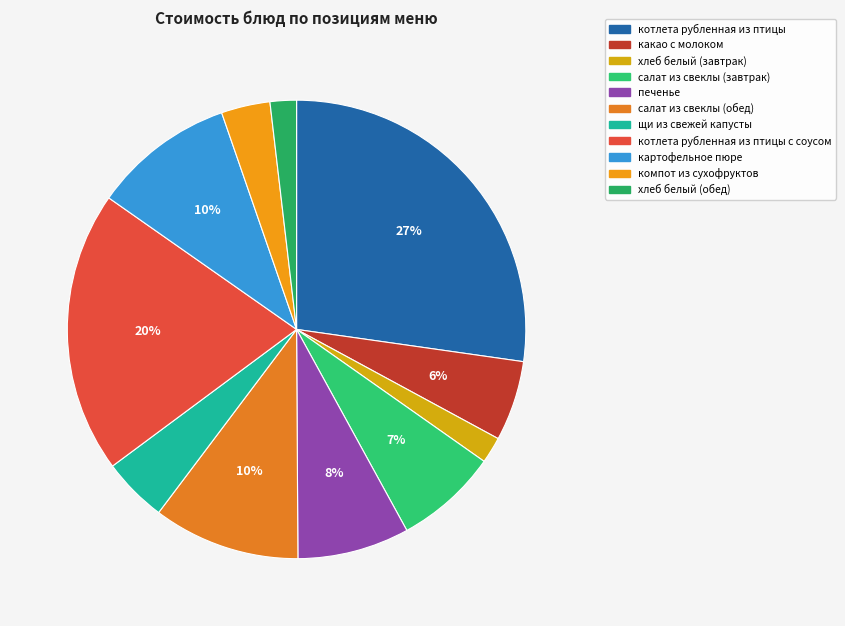

Combined, do компот из сухофруктов and котлета рубленная из птицы с соусом account for over 50%?

No